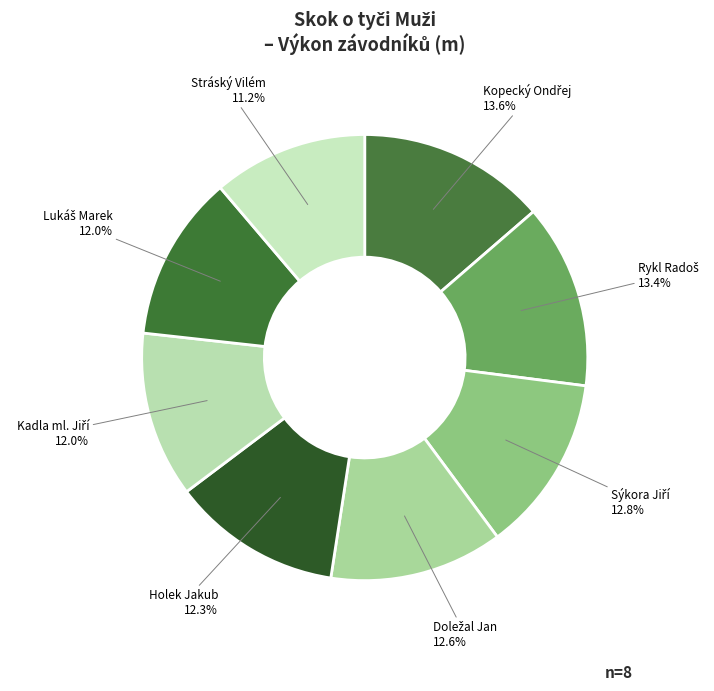

Which category has the smallest portion of the pie?

Stráský Vilém